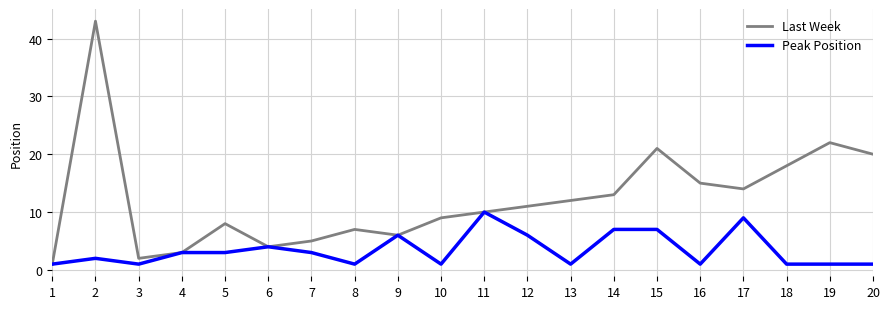

Rank the categories by Last Week value from highest to lowest.

2, 19, 15, 20, 18, 16, 17, 14, 13, 12, 11, 10, 5, 8, 9, 7, 6, 4, 3, 1